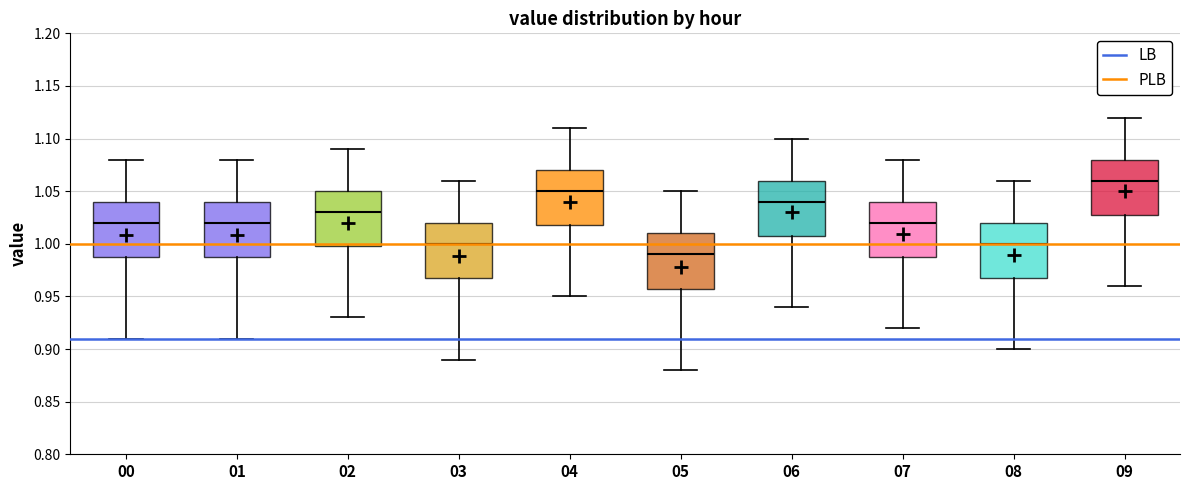

Where does the median line of the box at x = 09 sit on the y-axis? The values are not printed on the chart, so give them approximately, as read against the axis.

1.06